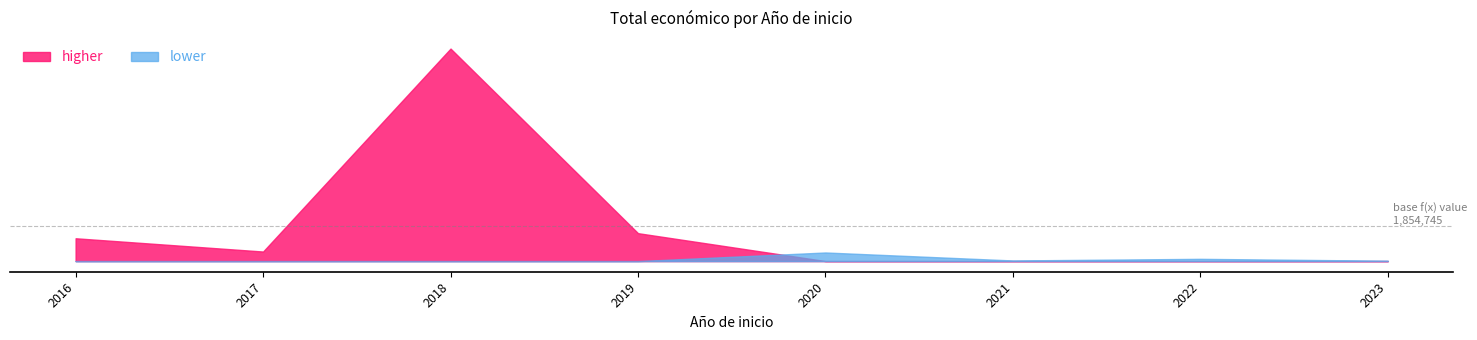

What is the difference between the values at 2016 and 2016?

135566